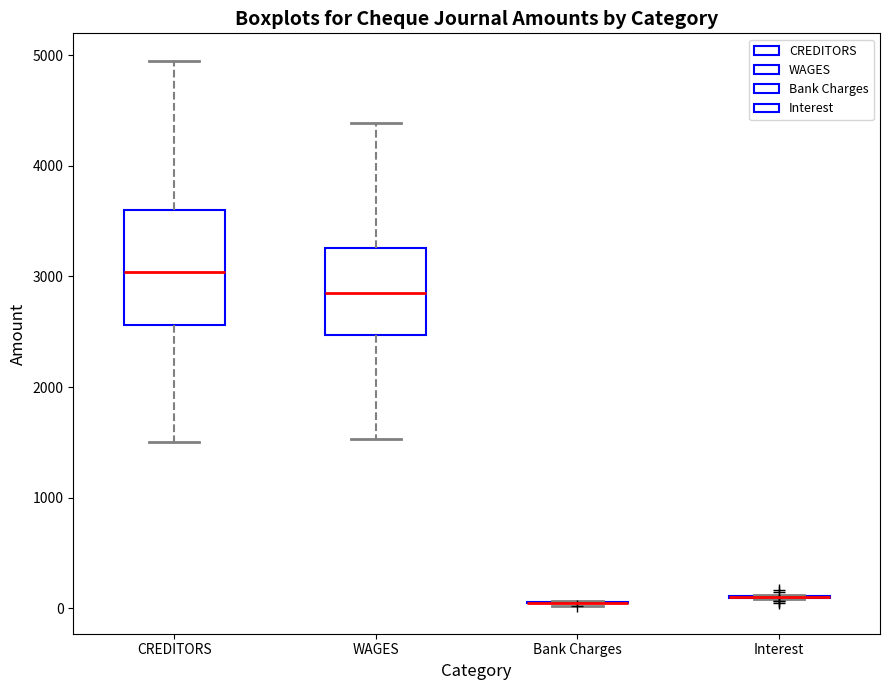

Reading left to right, transcribe this box plot: for each box, give where its median line is, the range the box spans, and where its two whiskers end, as read against the y-axis. The values are not printed on the chart, so give them approximately, as read against the axis.

CREDITORS: median 3000, box 2600 to 3600, whiskers 1500 to 5000
WAGES: median 2800, box 2500 to 3300, whiskers 1500 to 4400
Bank Charges: box collapsed to a line at 0, whiskers 0 to 100
Interest: box collapsed to a line at 100, whiskers 100 to 100